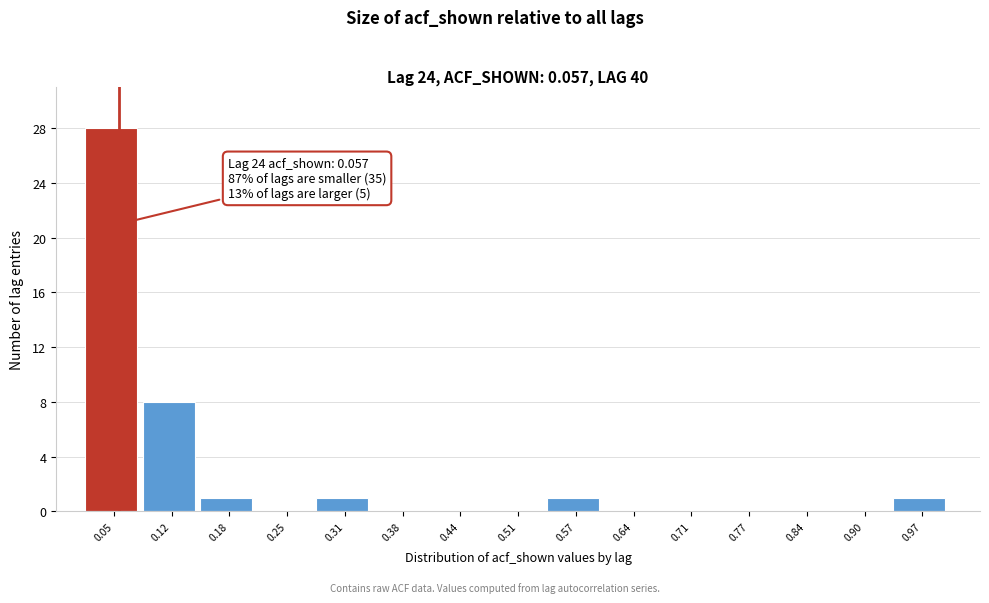

Over which range of the x-axis is the bar tallest?

0.02 to 0.08